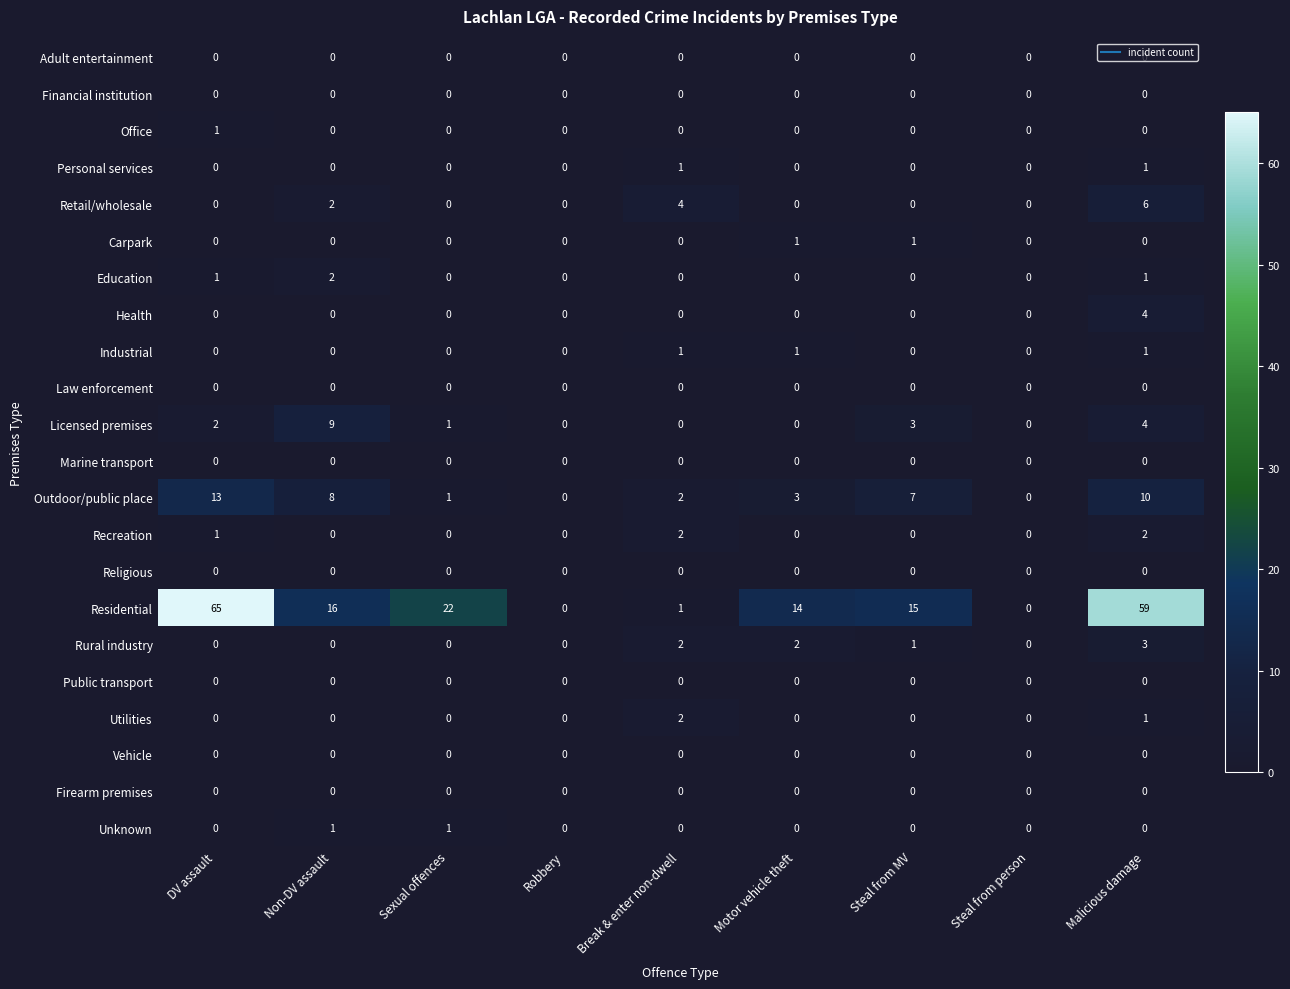

Between Motor vehicle theft and Steal from MV, which series saw the biggest shift?

Outdoor/public place